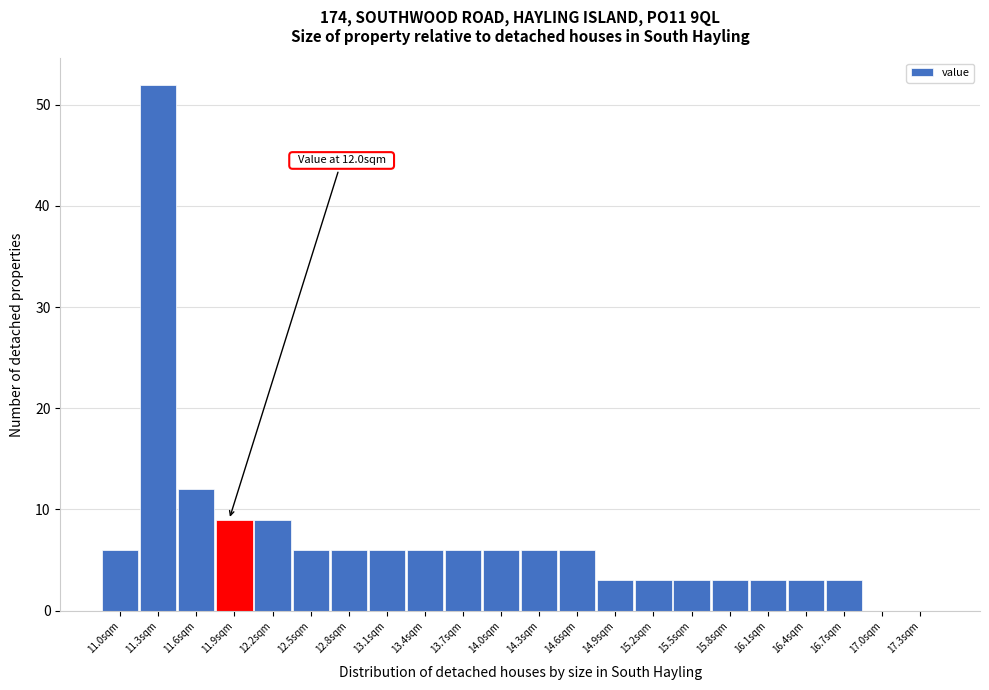

Reading left to right, list all the values displayed in this chart.

11.0sqm=6	11.3sqm=52	11.6sqm=12	11.9sqm=9	12.2sqm=9	12.5sqm=6	12.8sqm=6	13.1sqm=6	13.4sqm=6	13.7sqm=6	14.0sqm=6	14.3sqm=6	14.6sqm=6	14.9sqm=3	15.2sqm=3	15.5sqm=3	15.8sqm=3	16.1sqm=3	16.4sqm=3	16.7sqm=3	17.0sqm=0	17.3sqm=0